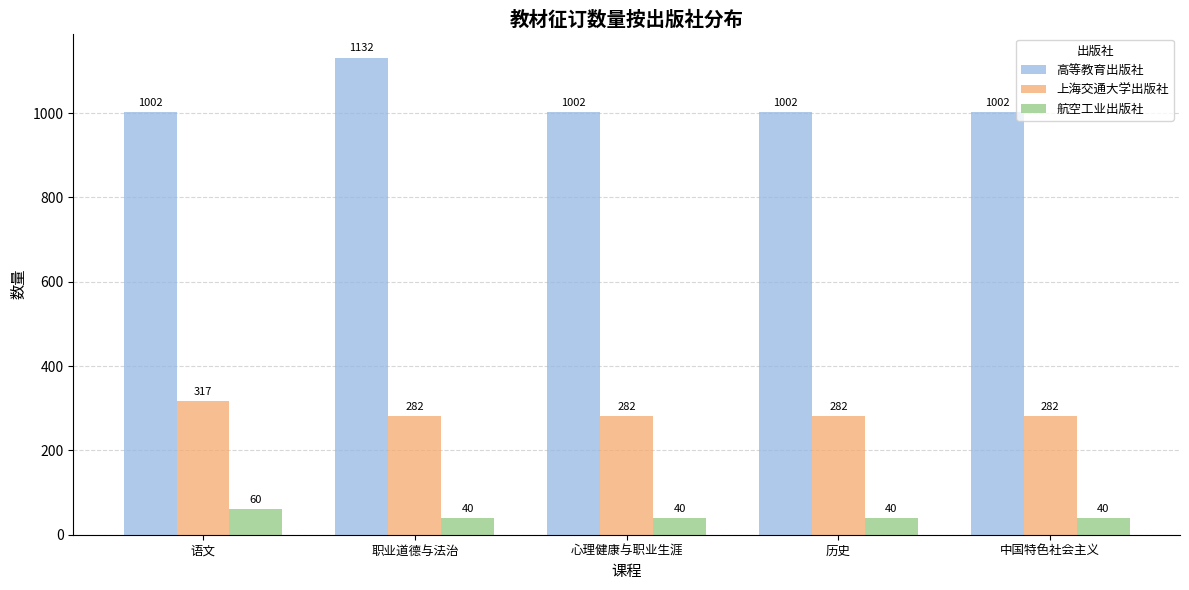

Rank the series by their average value, from highest to lowest.

高等教育出版社, 上海交通大学出版社, 航空工业出版社